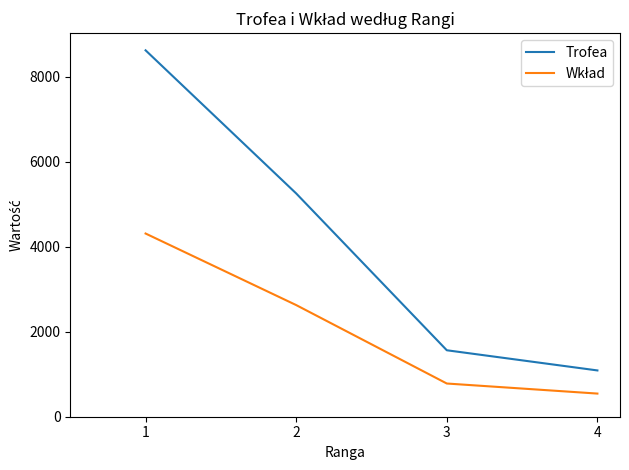

List the labels in order of Trofea value, largest first.

1, 2, 3, 4